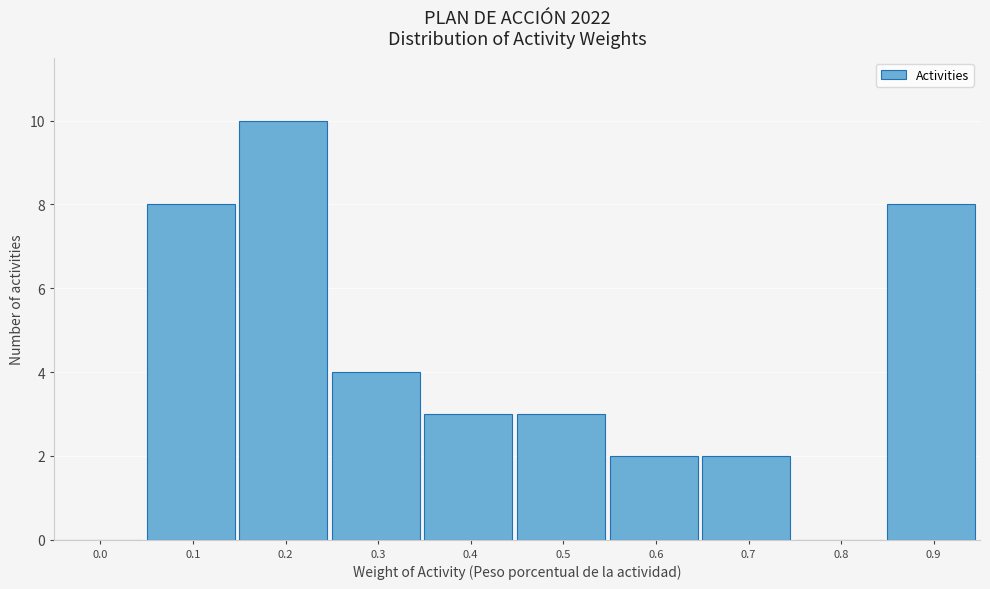

Reading right to left, list all the values displayed in this chart.

0.9=8	0.8=0	0.7=2	0.6=2	0.5=3	0.4=3	0.3=4	0.2=10	0.1=8	0.0=0